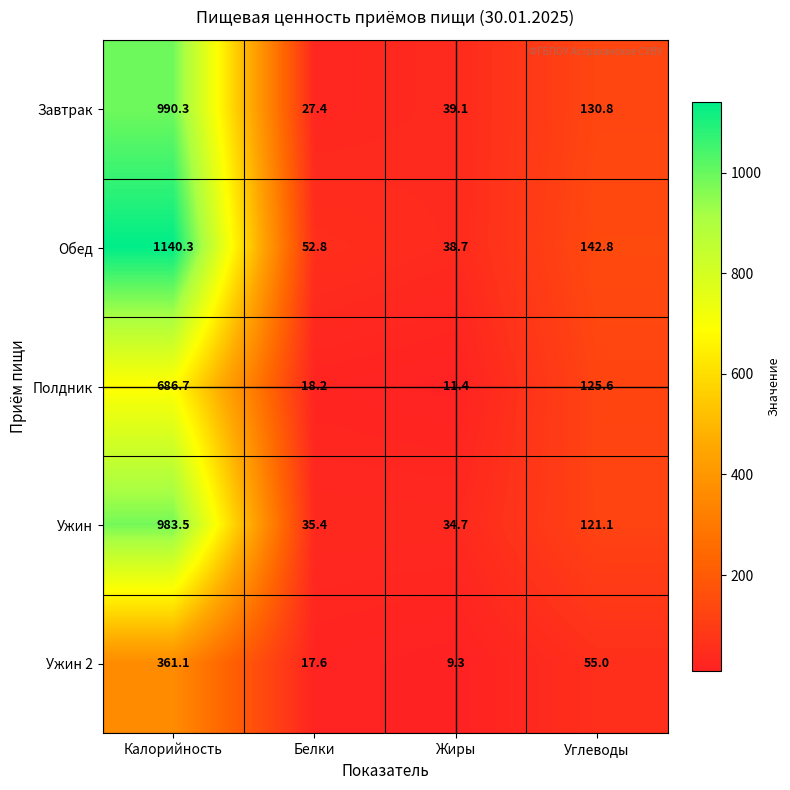

What is the maximum value shown in the chart?

1140.3